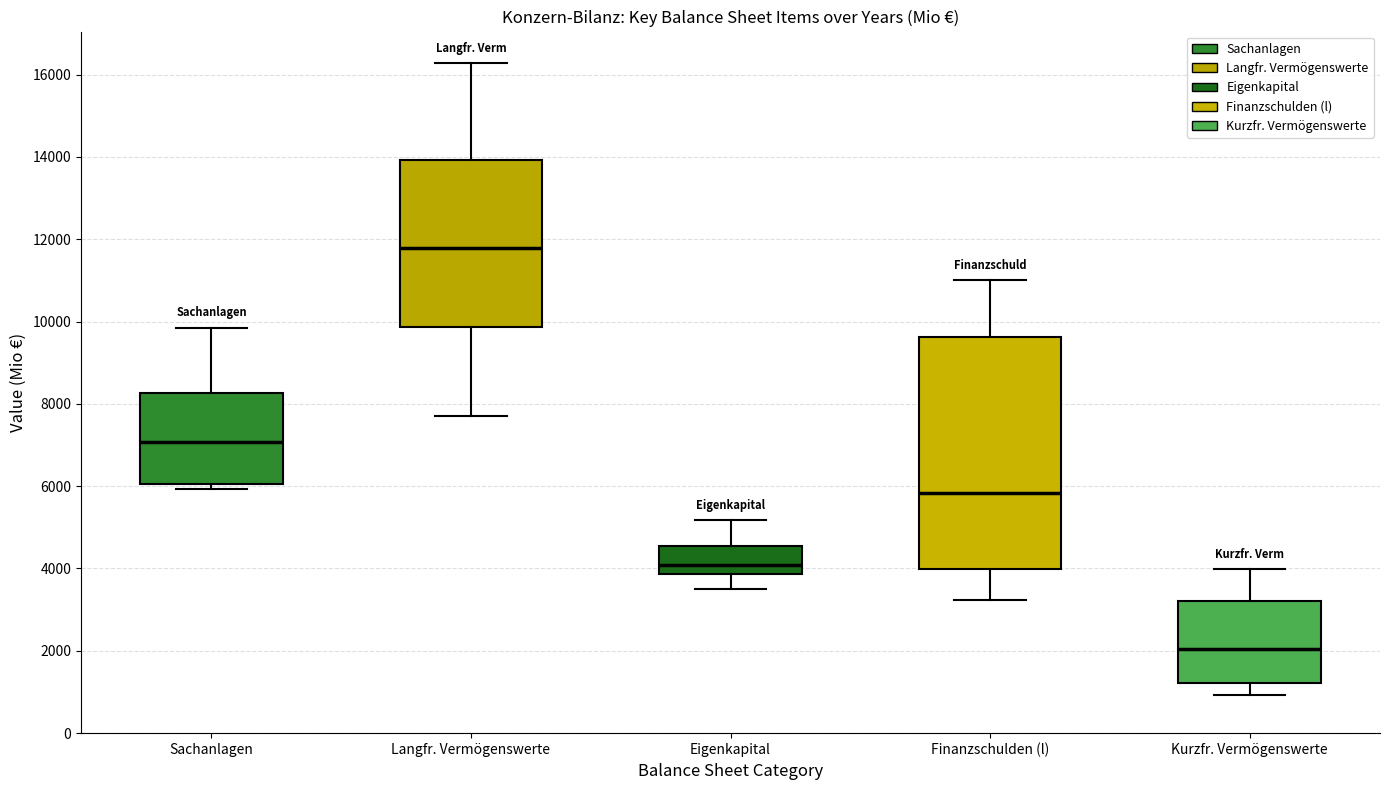

Comparing the boxes themselves (not the whiskers), which one is the tallest?

Finanzschulden (l)